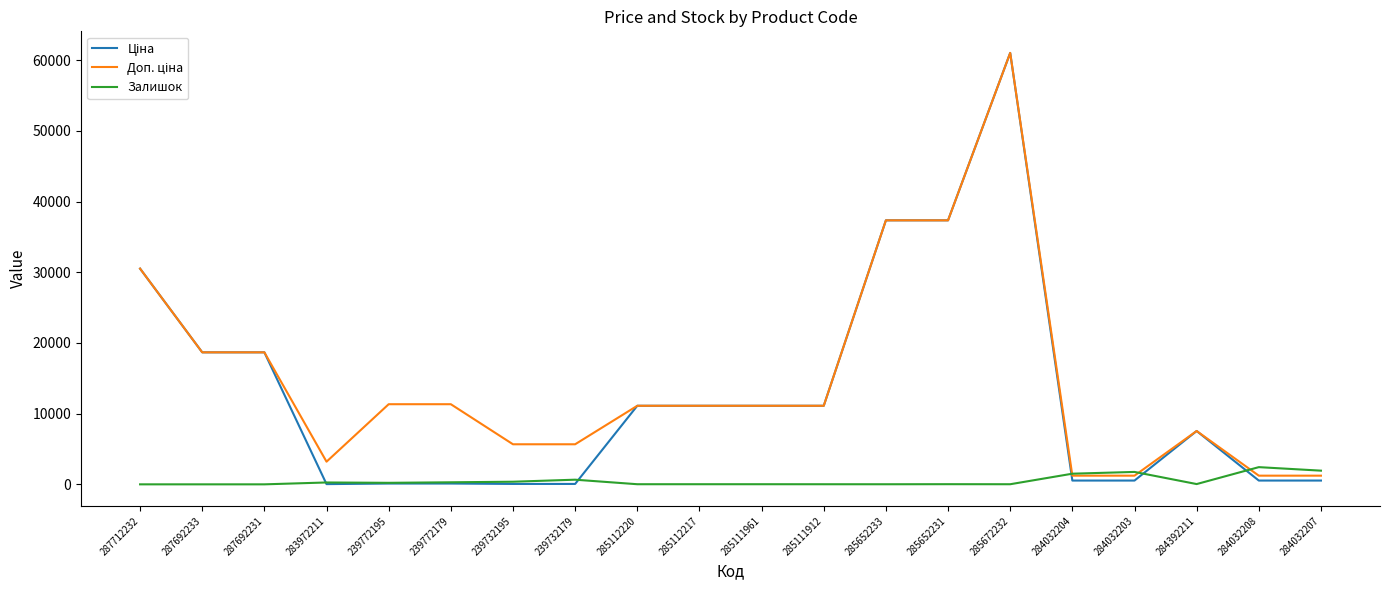

True or false: Залишок has a value of 39.0 at 284392211.

True